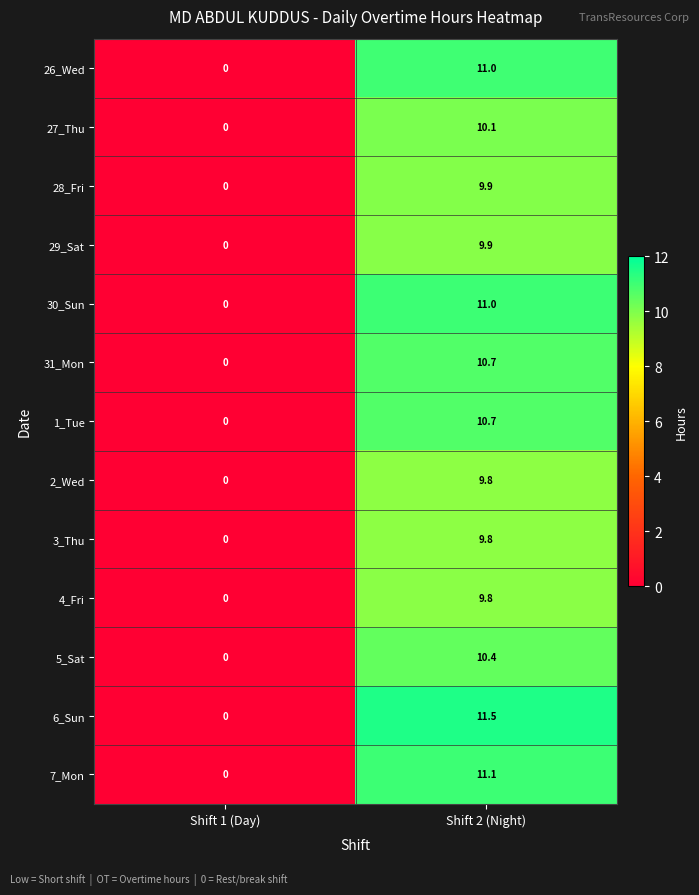

What is the sum of all 7_Mon values?

11.1